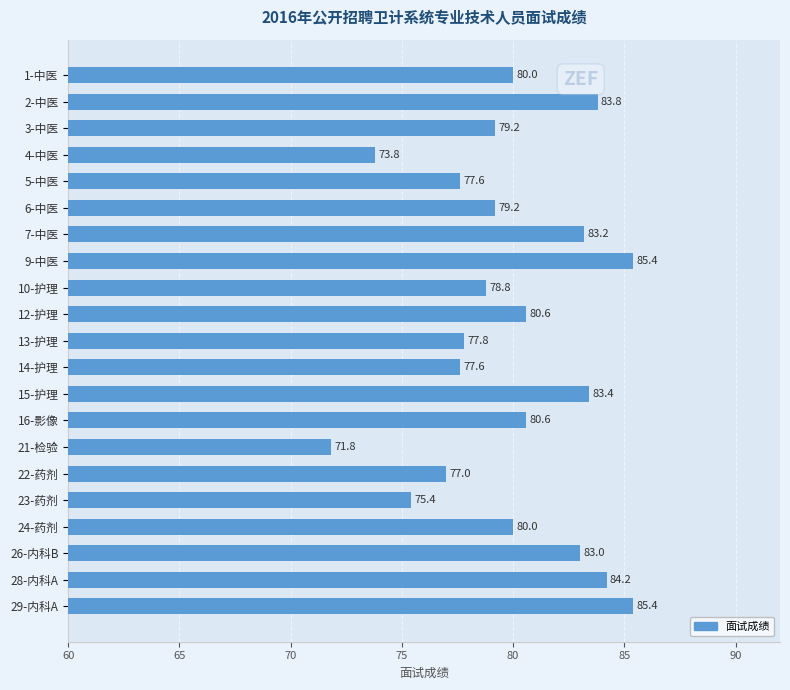

Reading top to bottom, transcribe all the data shown in this chart.

1-中医=80.0	2-中医=83.8	3-中医=79.2	4-中医=73.8	5-中医=77.6	6-中医=79.2	7-中医=83.2	9-中医=85.4	10-护理=78.8	12-护理=80.6	13-护理=77.8	14-护理=77.6	15-护理=83.4	16-影像=80.6	21-检验=71.8	22-药剂=77.0	23-药剂=75.4	24-药剂=80.0	26-内科B=83.0	28-内科A=84.2	29-内科A=85.4